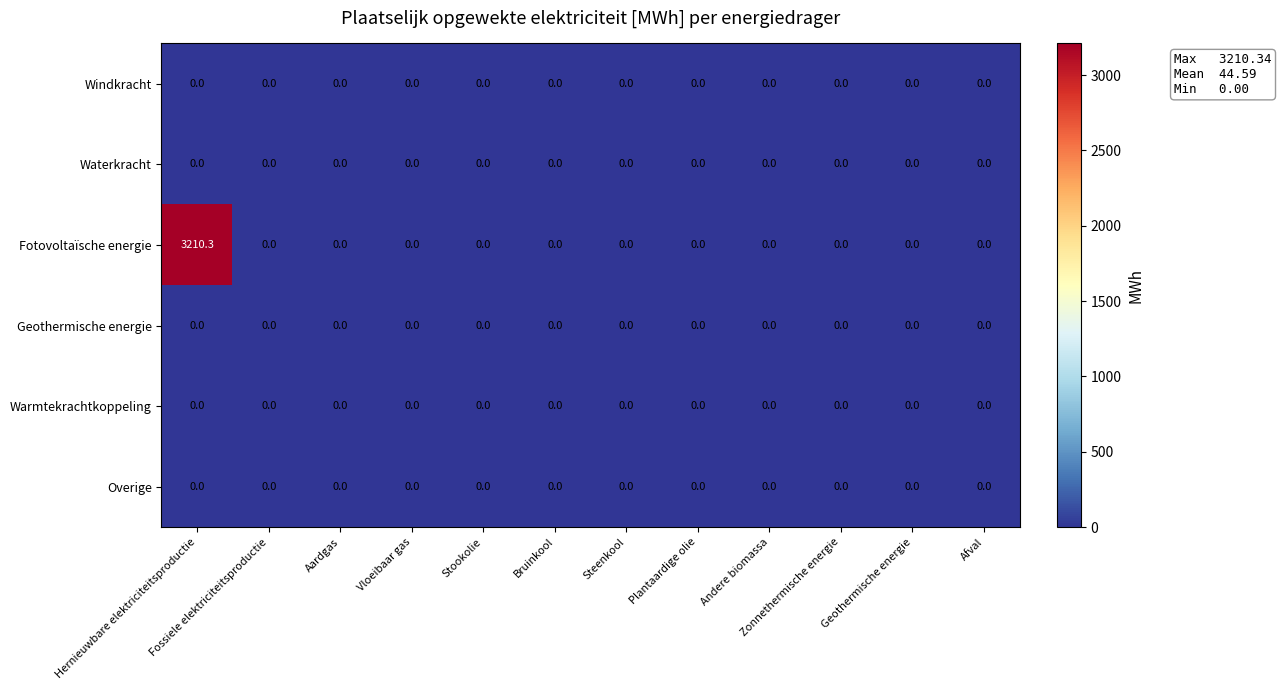

Which series has the largest range (max minus min)?

Fotovoltaïsche energie